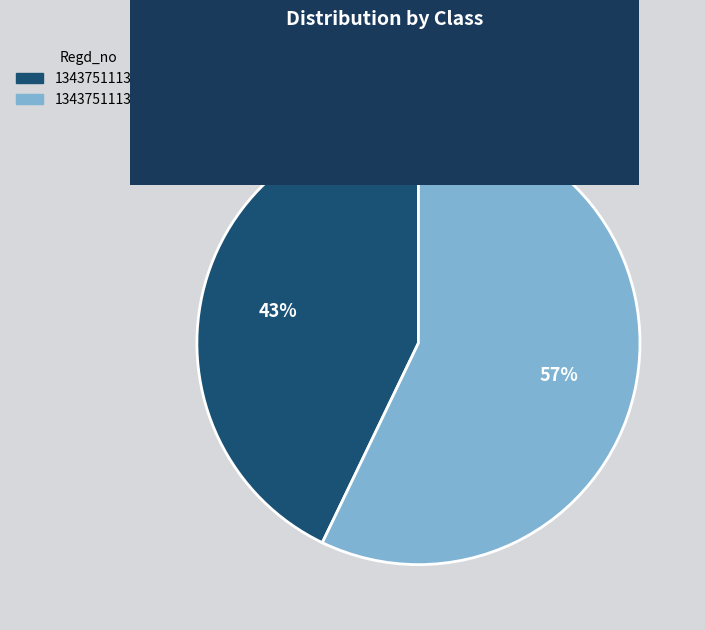

Do 13437511136110 and 13437511136119 together represent more than half of the pie?

Yes